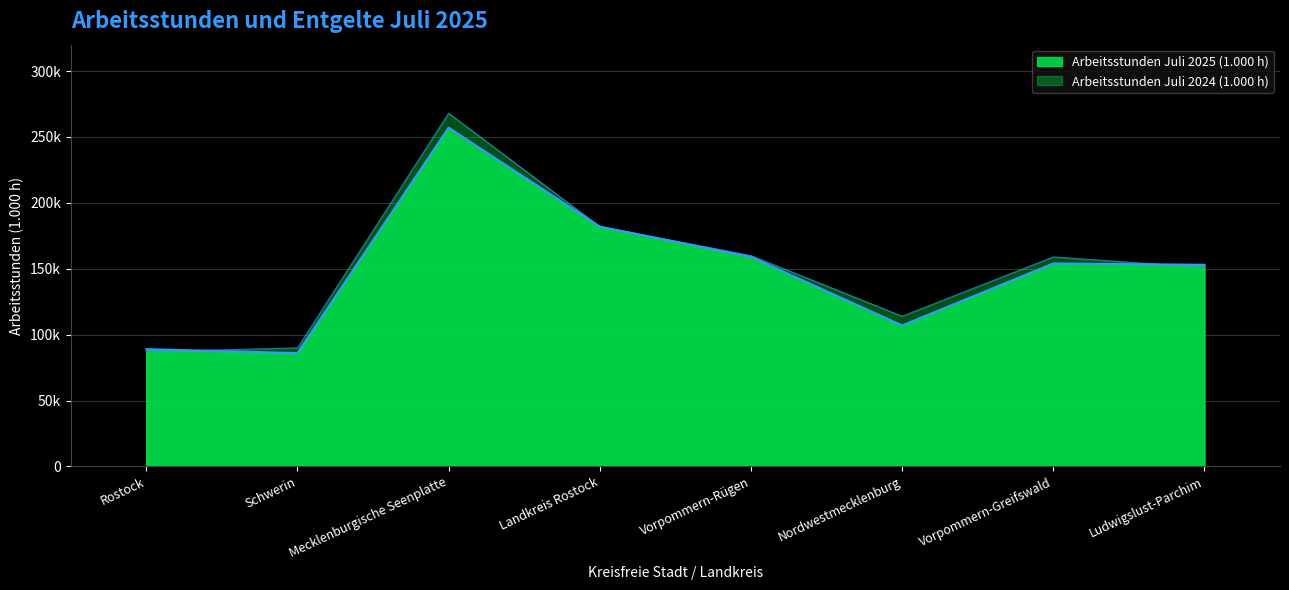

Reading right to left, what are all the values shown in this chart?

Arbeitsstunden Juli 2025 (1.000 h): Ludwigslust-Parchim=153	Vorpommern-Greifswald=154	Nordwestmecklenburg=107	Vorpommern-Rügen=159	Landkreis Rostock=182	Mecklenburgische Seenplatte=257	Schwerin=86	Rostock=89
Arbeitsstunden Juli 2024 (1.000 h): Ludwigslust-Parchim=151	Vorpommern-Greifswald=159	Nordwestmecklenburg=114	Vorpommern-Rügen=160	Landkreis Rostock=182	Mecklenburgische Seenplatte=268	Schwerin=90	Rostock=87